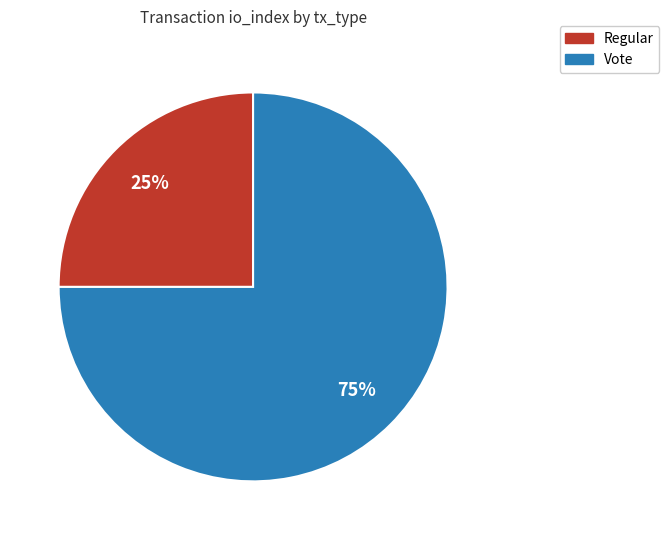

Which slice is the largest?

Vote